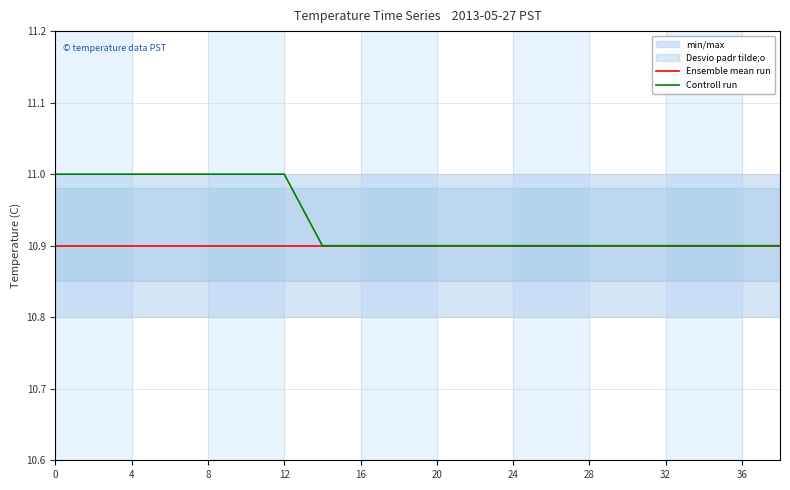

Count the number of categories in the chart.

20